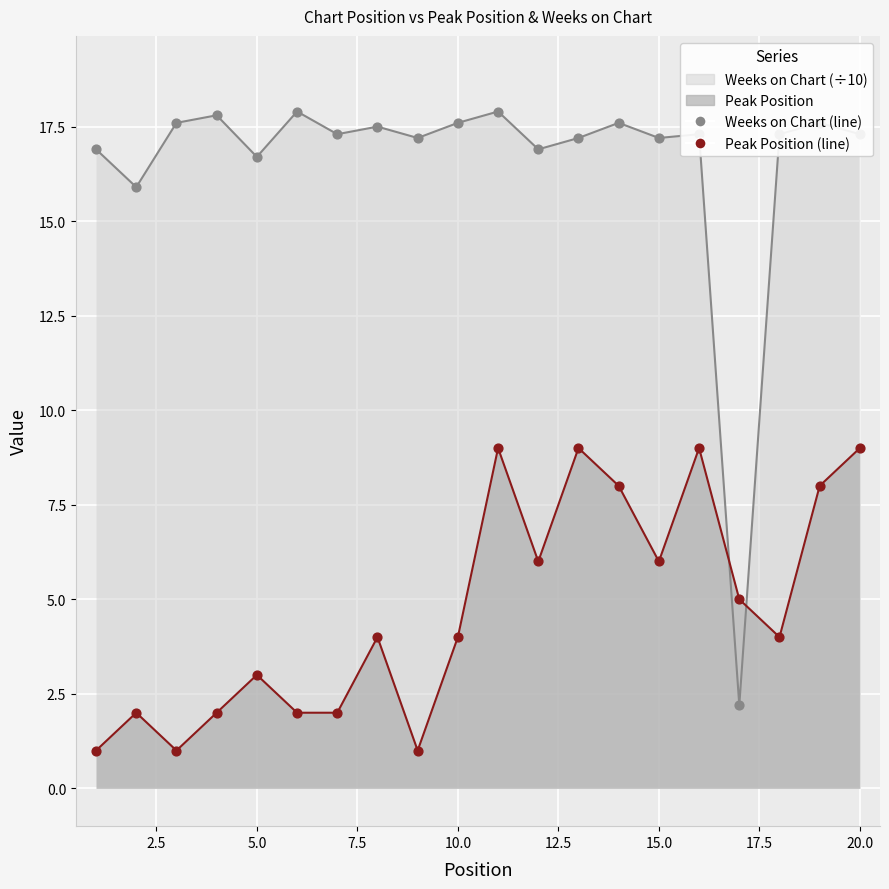

Is the value of Weeks on Chart at 18 greater than the value of Peak Position at 8?

Yes